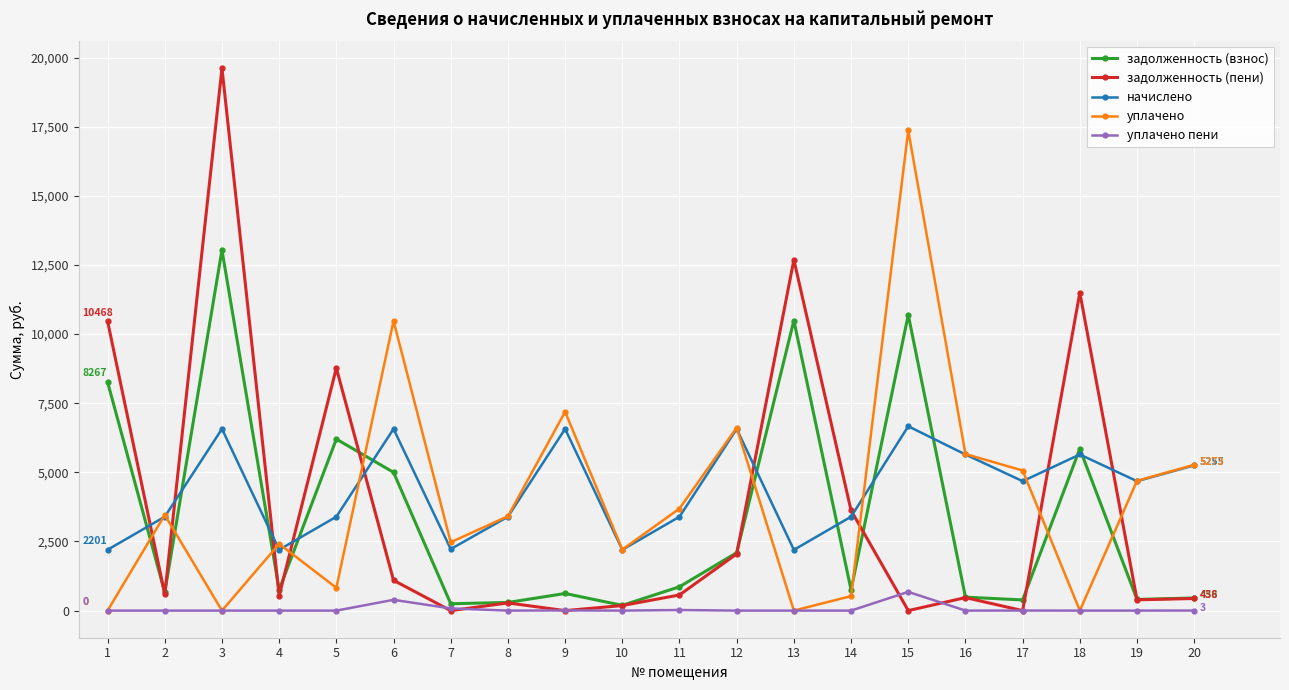

At which category does начислено reach its first local peak?

3